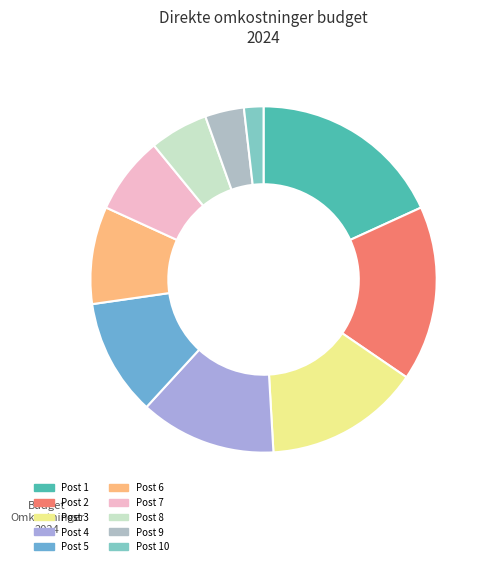

Combined, what portion of the pie is Post 1 and Post 4?

30.9%